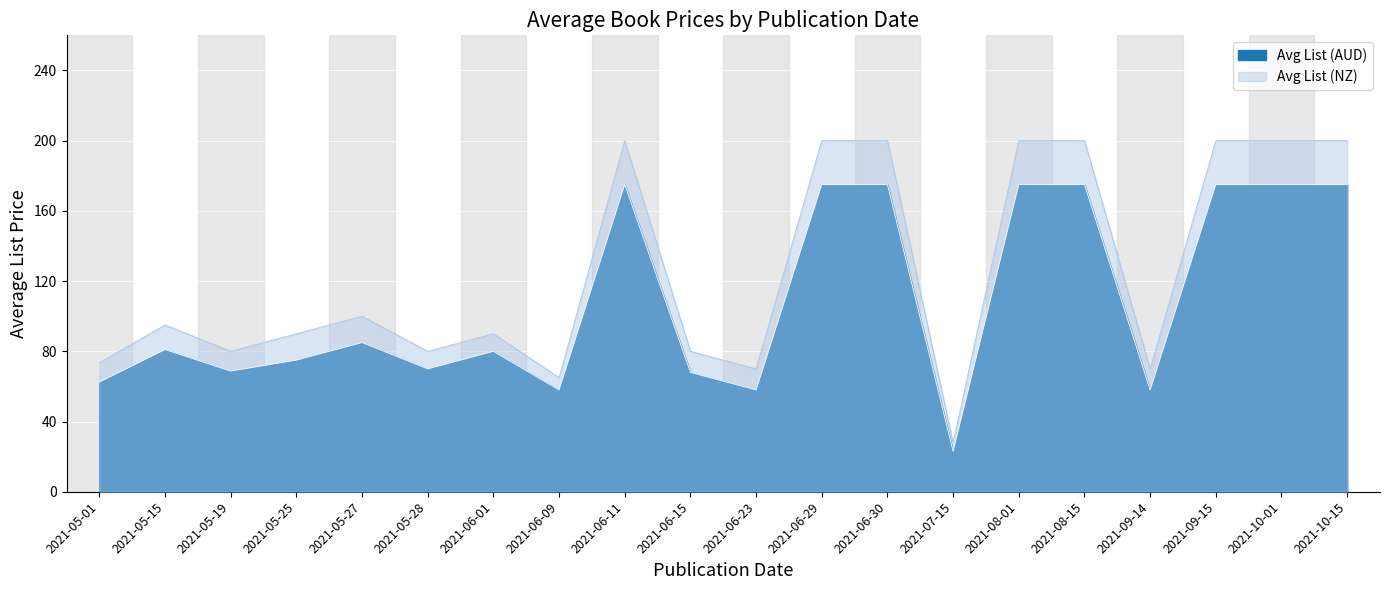

What are all the series names shown in the legend?

Avg List (AUD), Avg List (NZ)